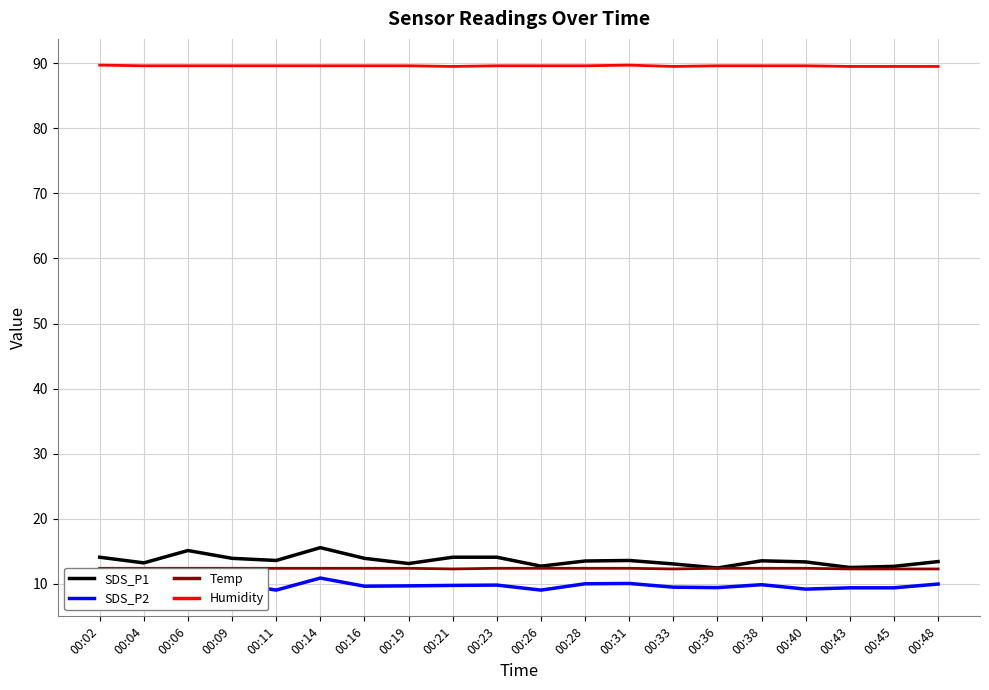

Between 00:26 and 00:38, which is larger?

00:38